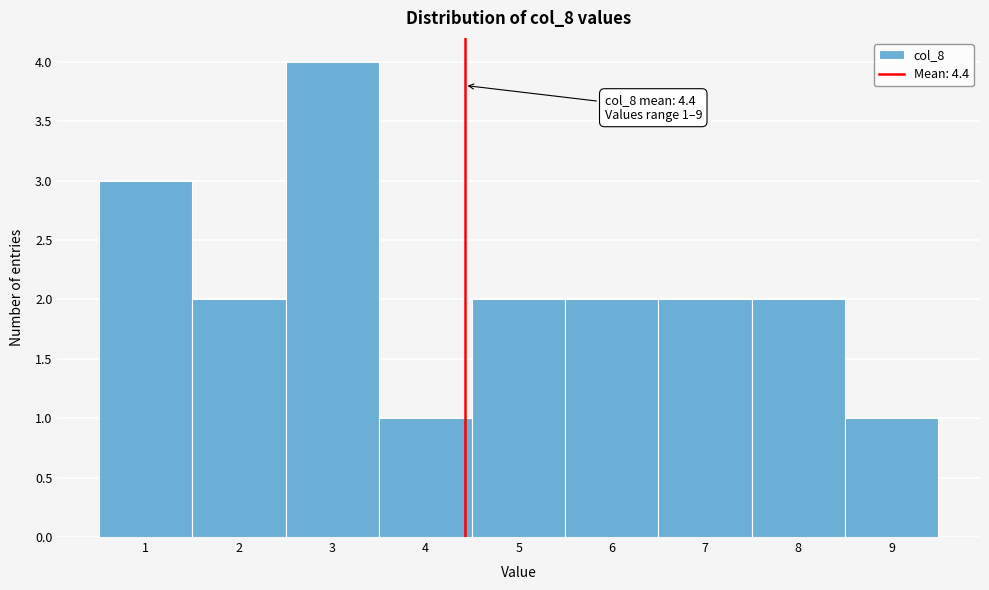

Over which range of the x-axis is the bar tallest?

2.5 to 3.5